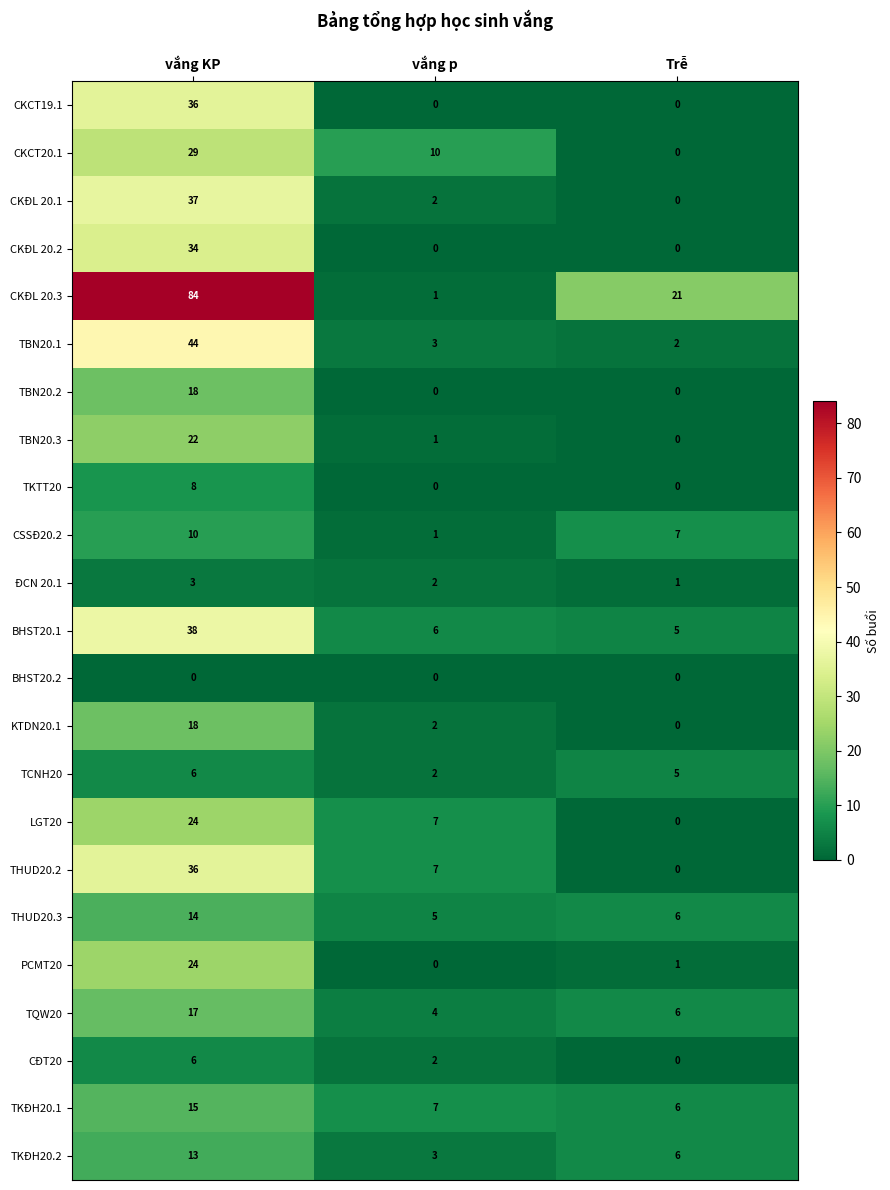

Is the value of THUD20.2 at vắng KP greater than the value of CKCT19.1 at vắng p?

Yes